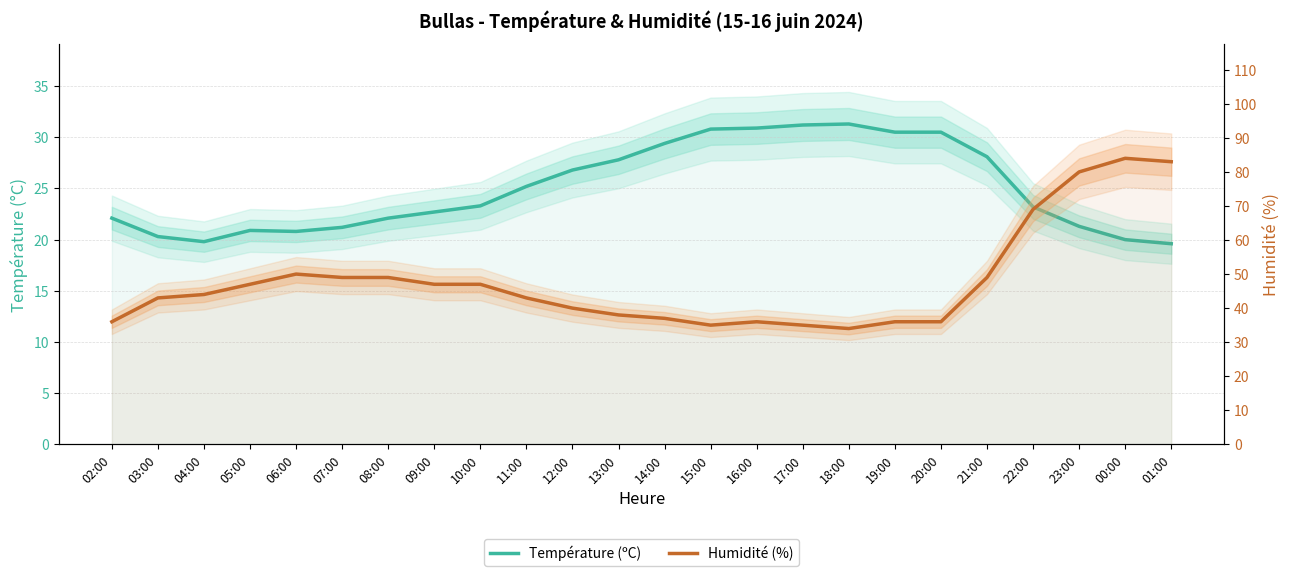

What is the minimum value for Humidité (%)?

34.0